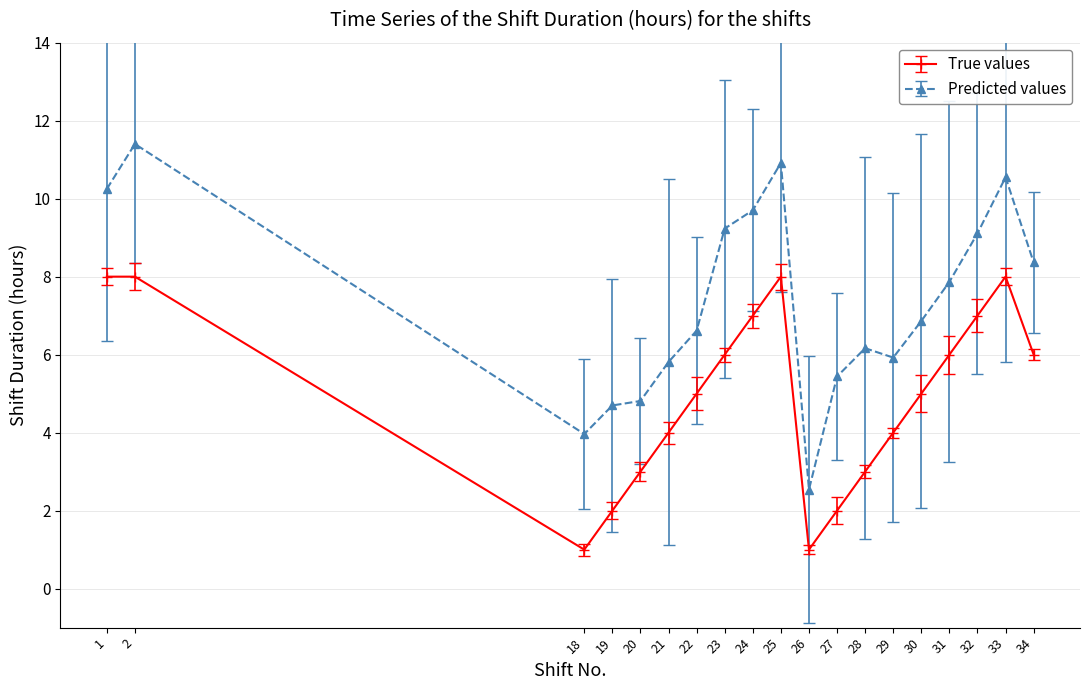

Which category has the highest value across all series?

2